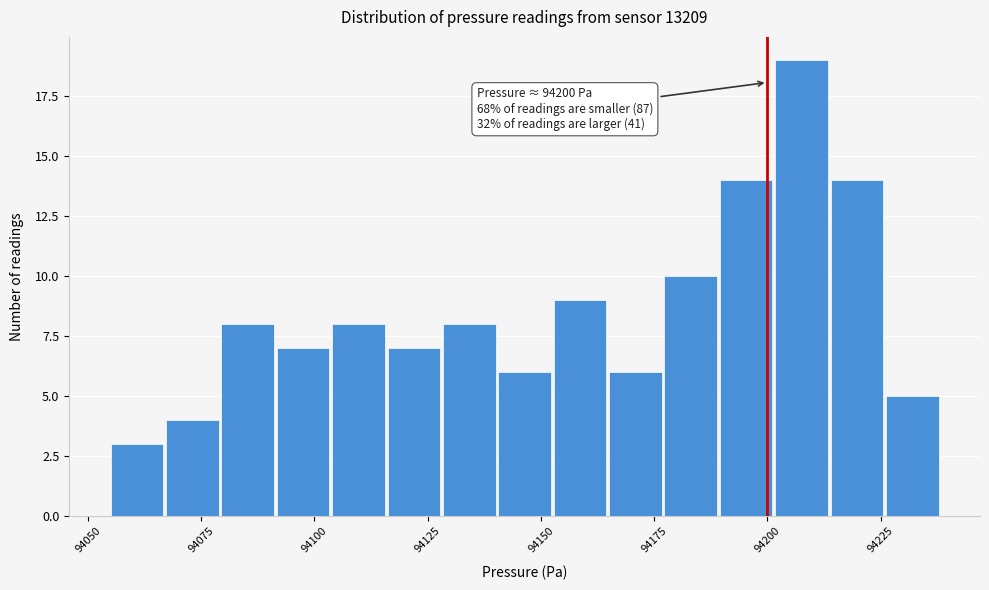

Read against the x-axis, roughly where is the centre of the tallest bar?

94210